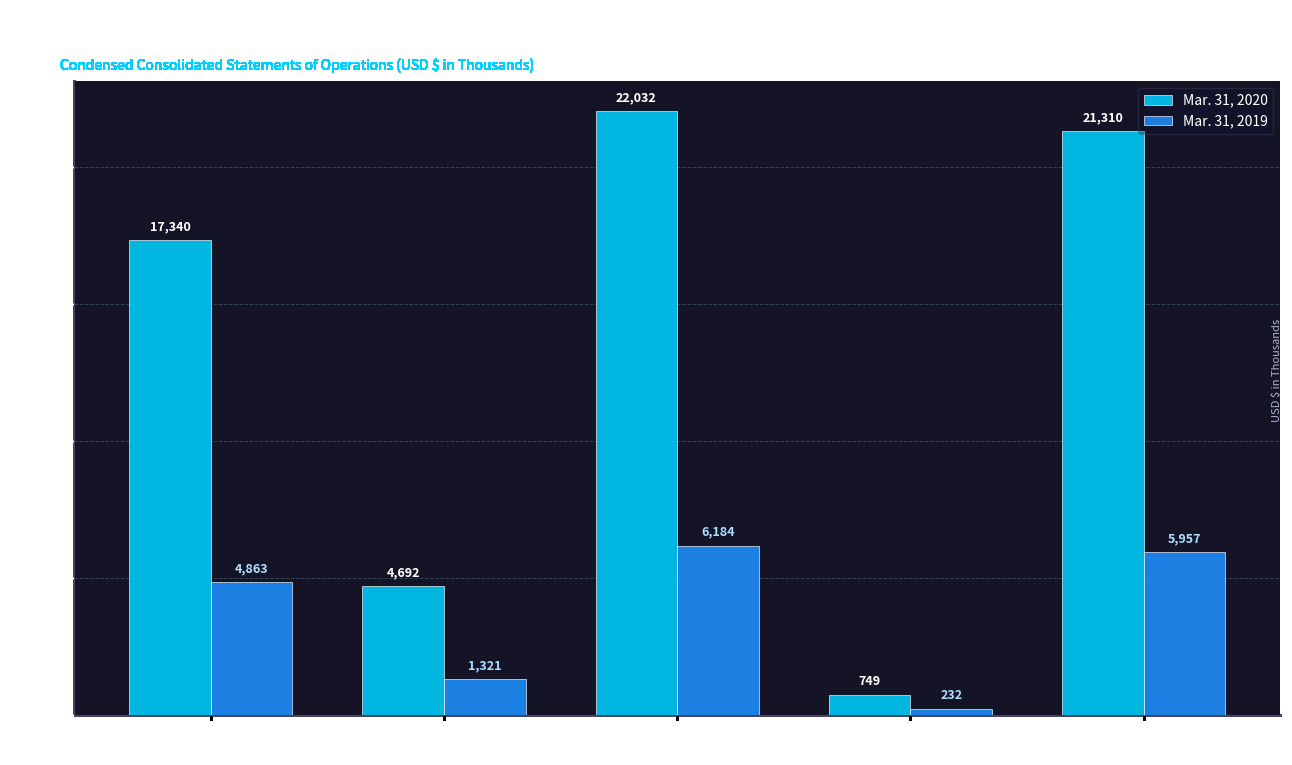

What is the maximum value shown in the chart?

22032